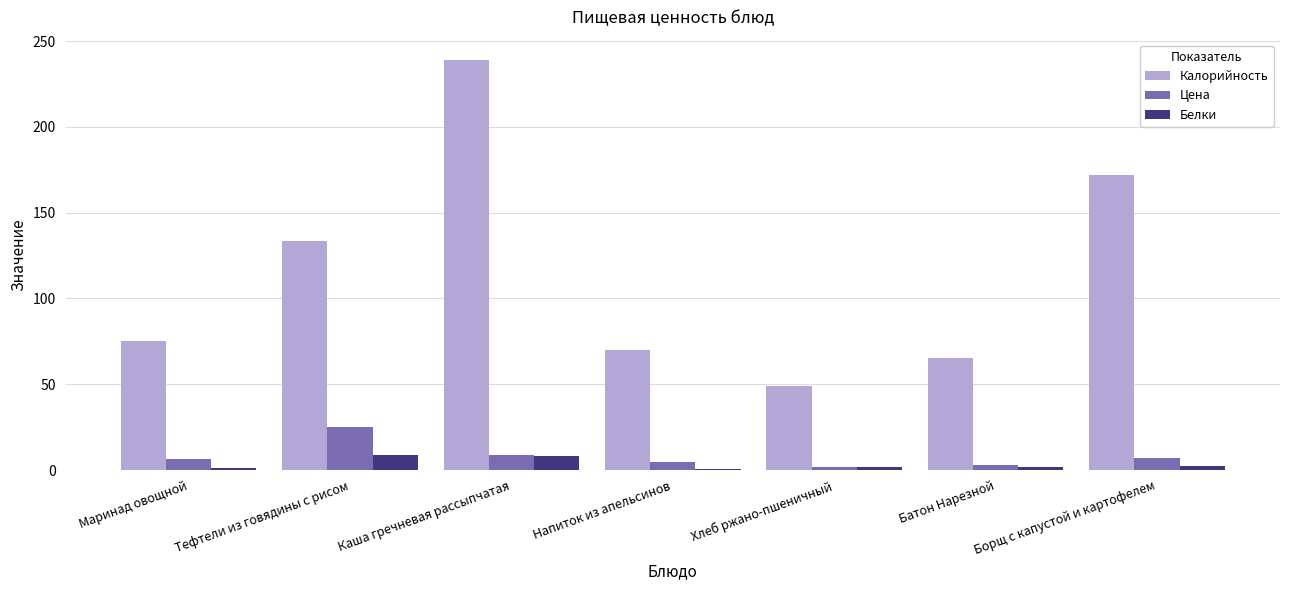

At which label is Калорийность closest to 143?

Тефтели из говядины с рисом